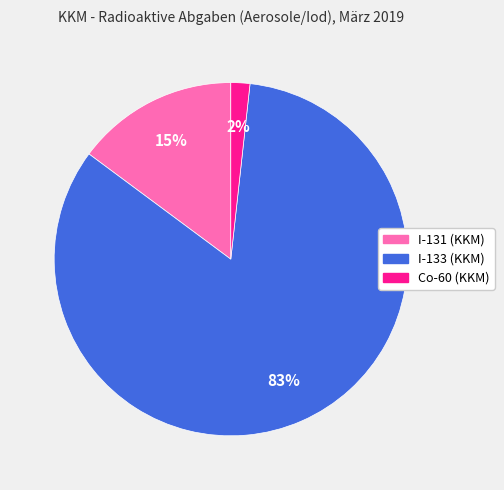

What is the majority slice?

I-133 (KKM)